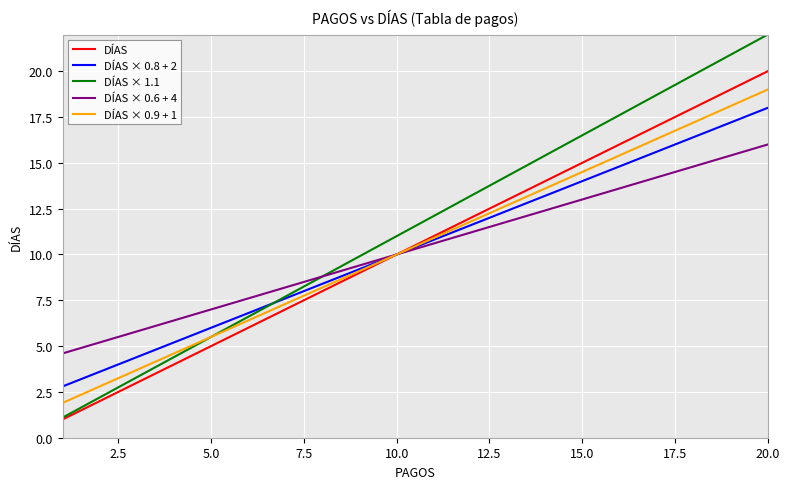

What is the maximum value for DÍAS × 1.1?

22.0